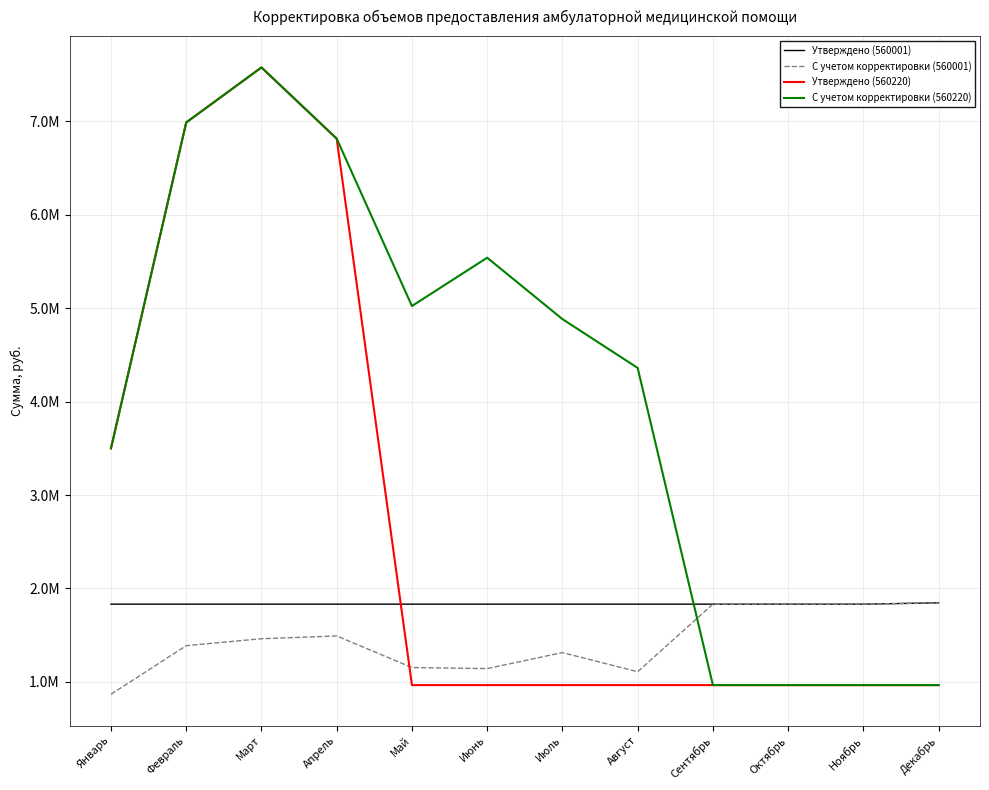

What is the label of the 4th point from the left?

Апрель